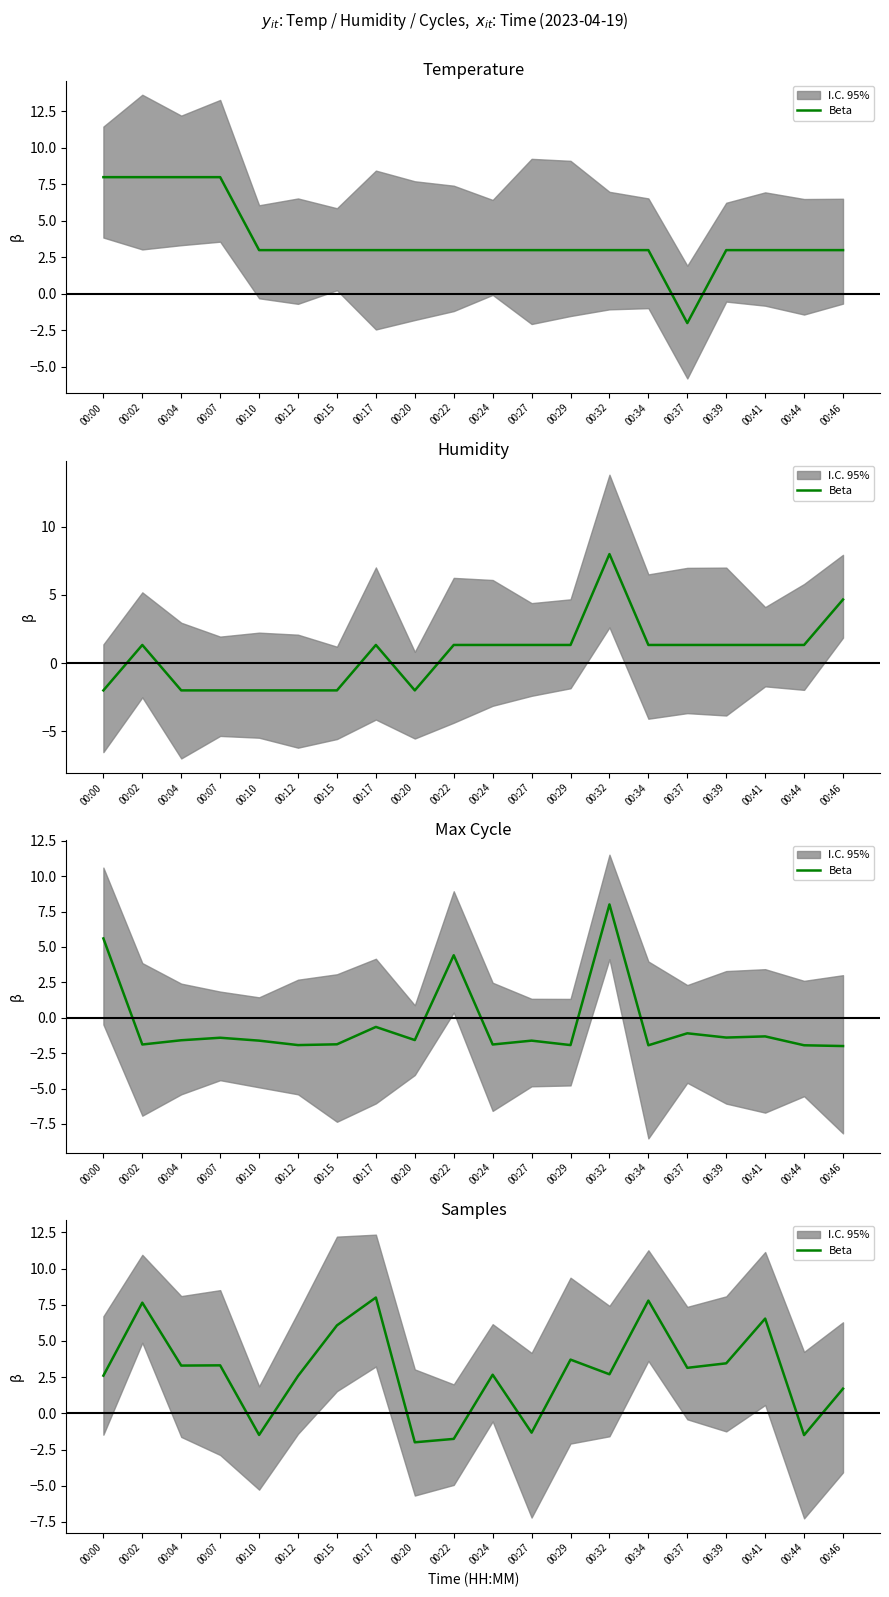

What is the difference between the values at 00:37 and 00:17?

4.9